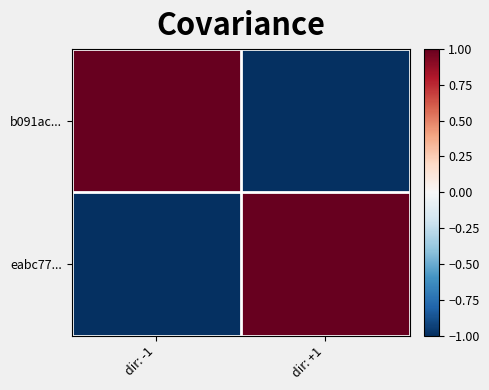

Reading right to left, list all the values displayed in this chart.

b091ac...: dir: +1=-1	dir: -1=1
eabc77...: dir: +1=1	dir: -1=-1